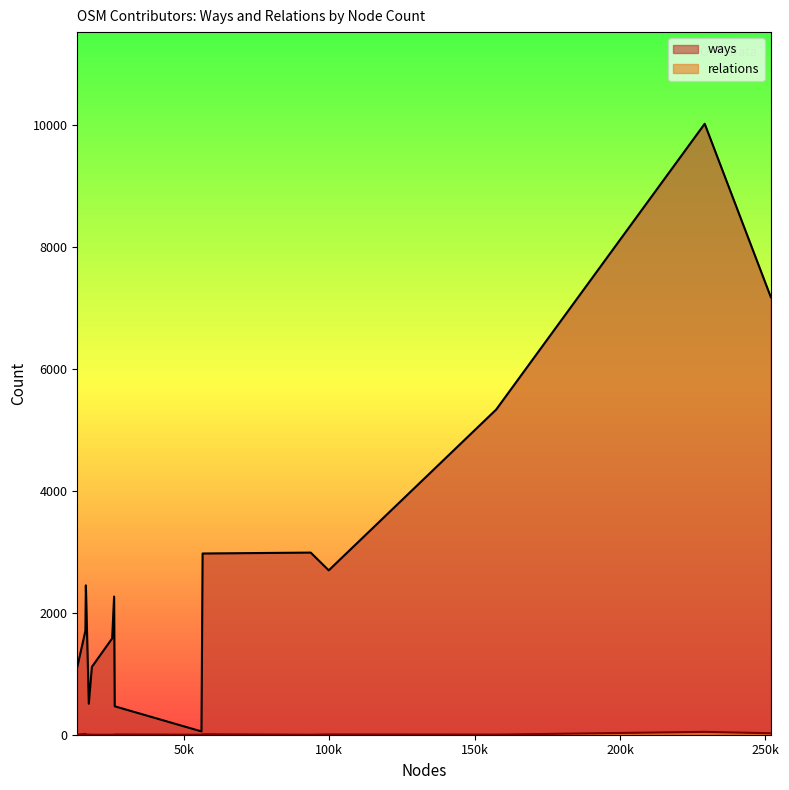

Reading left to right, transcribe all the data shown in this chart.

ways: malenki=7177	Blues Brothers=10020	kragon77=5333	free edit=2696	filot=2987	staeublec=2972	Massimiliano Rossi=54	AiNikolas=466	GerdTIR=2266	LucaPescatore=1580	korabi=1112	Okhotnik=508	DenisJ=2450	pragmatik=1702	guidoaltendorf=1112
relations: malenki=24	Blues Brothers=47	kragon77=2	free edit=5	filot=0	staeublec=8	Massimiliano Rossi=0	AiNikolas=5	GerdTIR=0	LucaPescatore=0	korabi=0	Okhotnik=3	DenisJ=0	pragmatik=14	guidoaltendorf=2